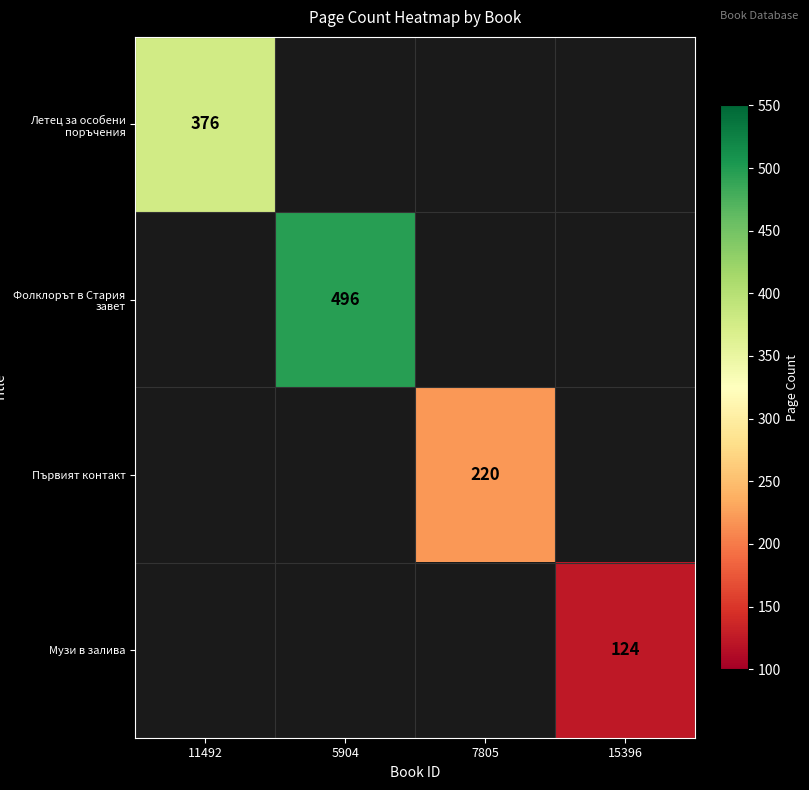

The Летец за особени поръчения series shows 376 at 11492. True or false?

True